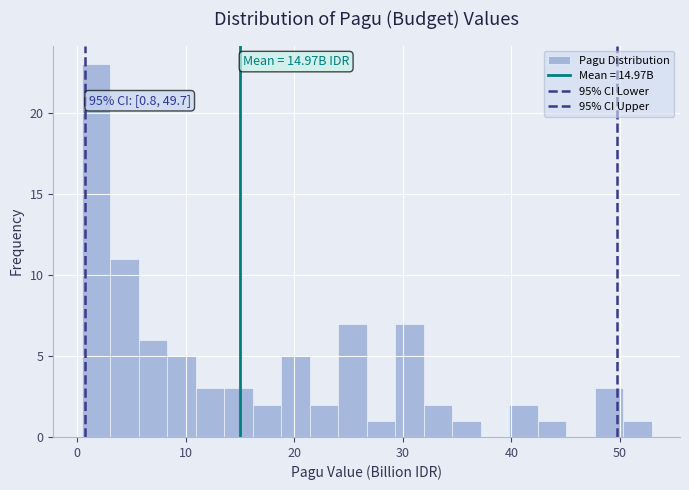

Around what value on the x-axis is the tallest bar? Give the approximate position of its centre, as read against the axis.

2